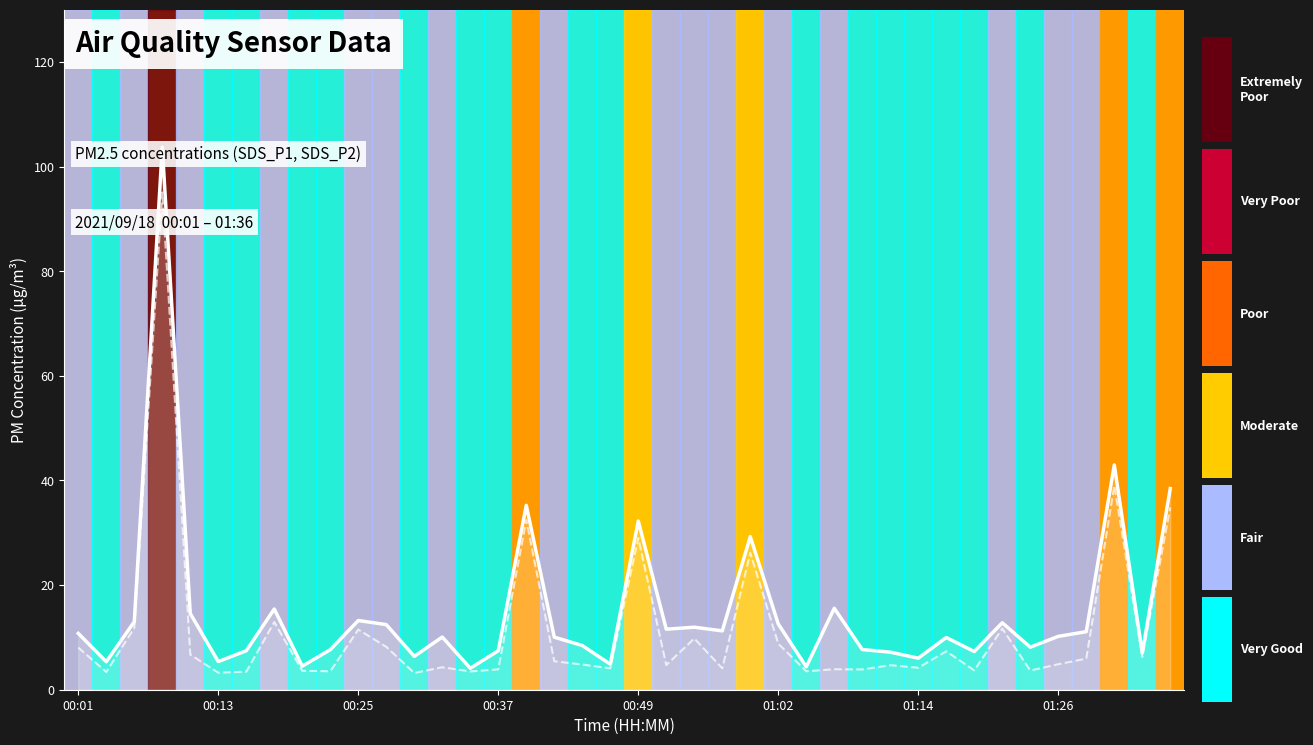

Does the chart display data point markers on the line(s)?

No